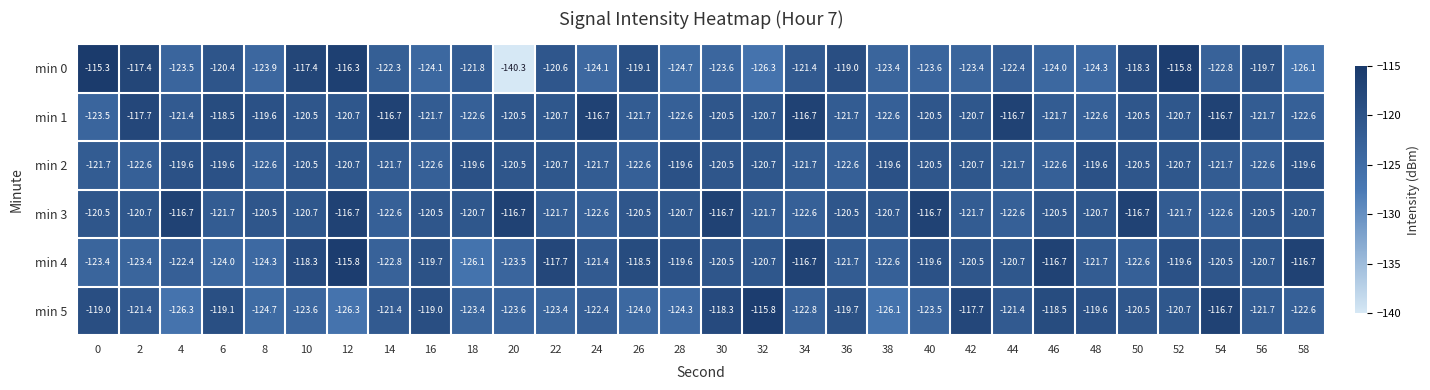

What is the difference between the second highest and second lowest values in the min 3 series?

5.9